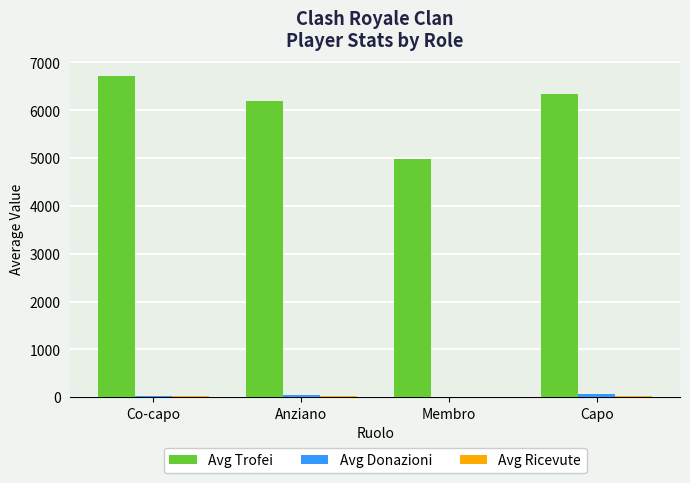

Which category has the highest value in the Avg Trofei series?

Co-capo